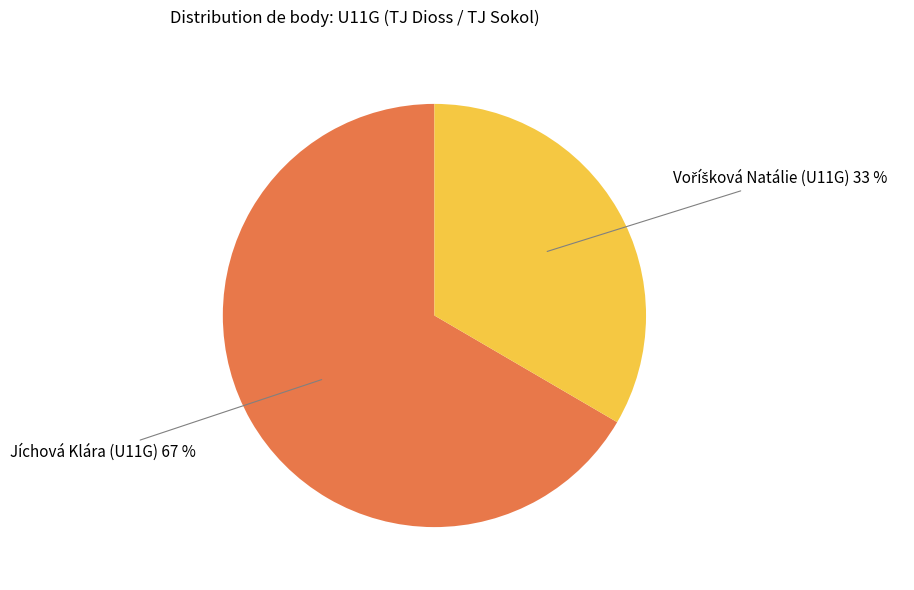

Is there any slice that represents more than half of the pie?

Yes